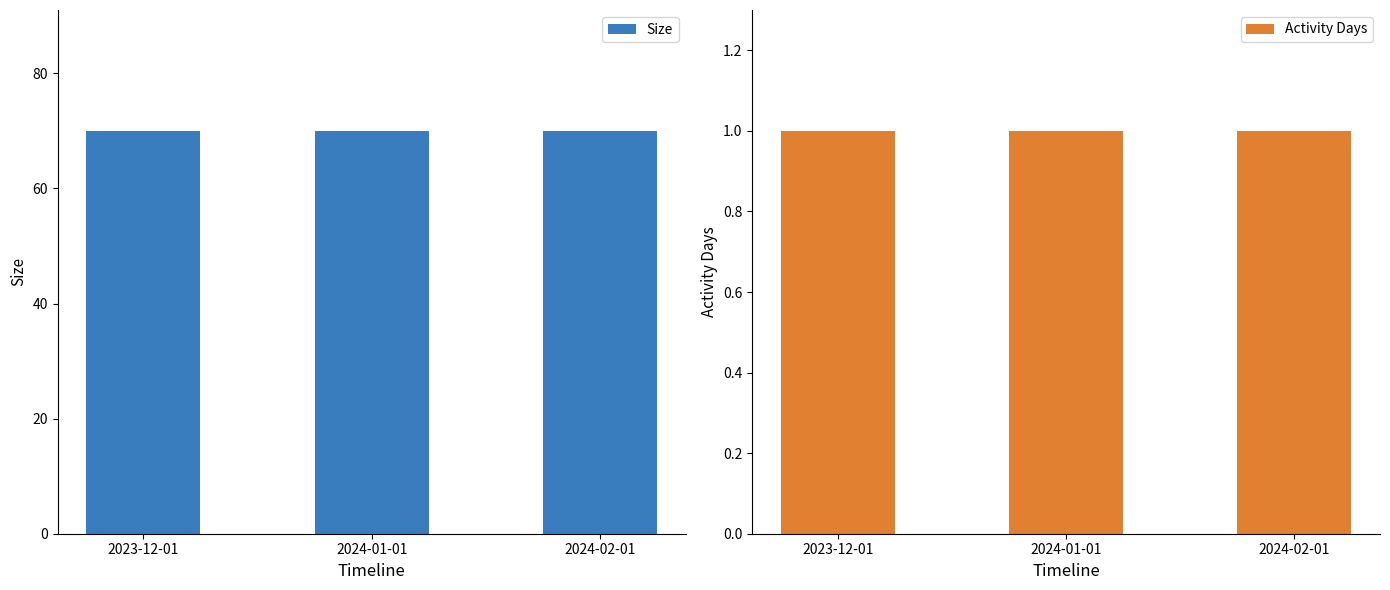

Which series has the largest total across all categories?

Size